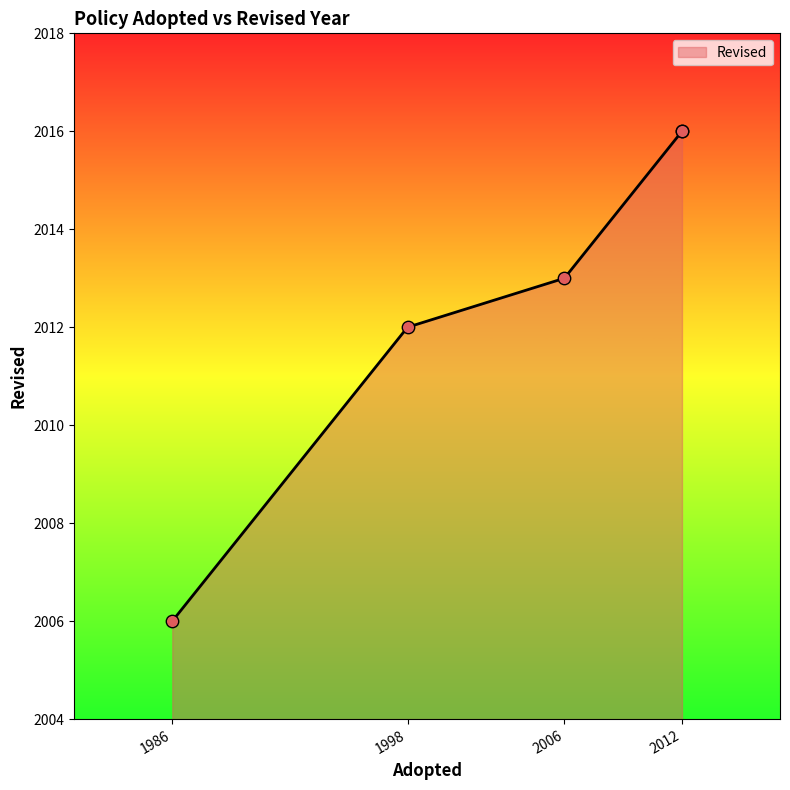

What is the ratio of the value at 2012 to the value at 1998?

1.0